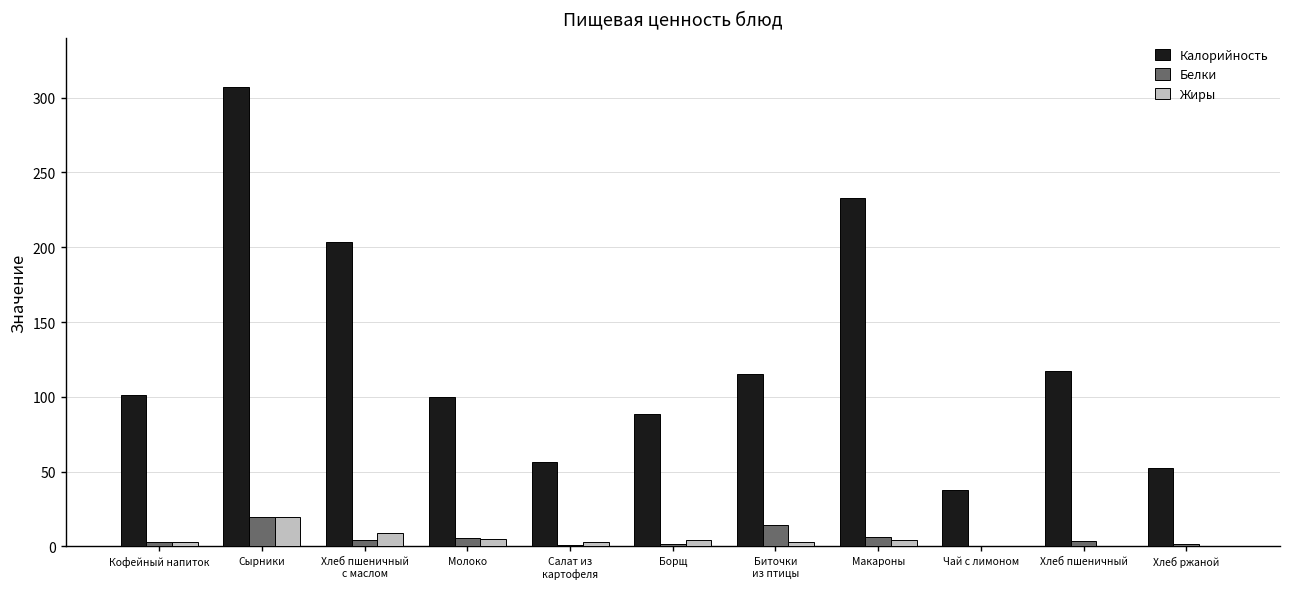

Is it true that Калорийность equals 38.0 at Чай с лимоном?

True